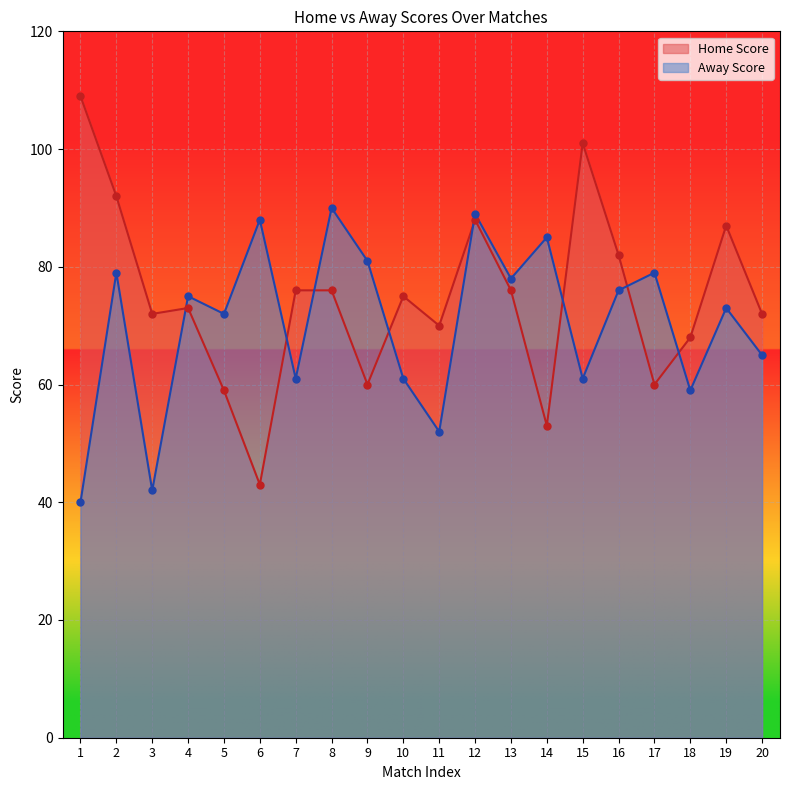

Which series reaches the minimum Y coordinate?

Away Score